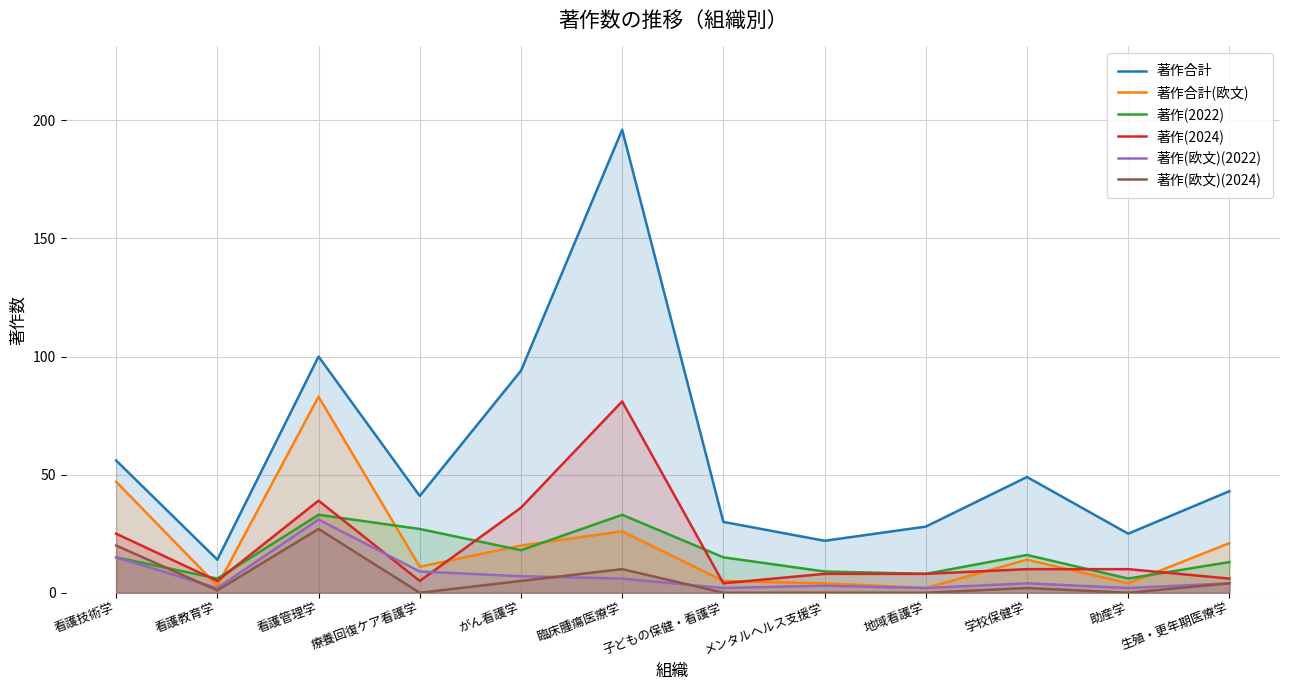

True or false: 著作(欧文)(2024) and 著作合計(欧文) cross at least once.

False